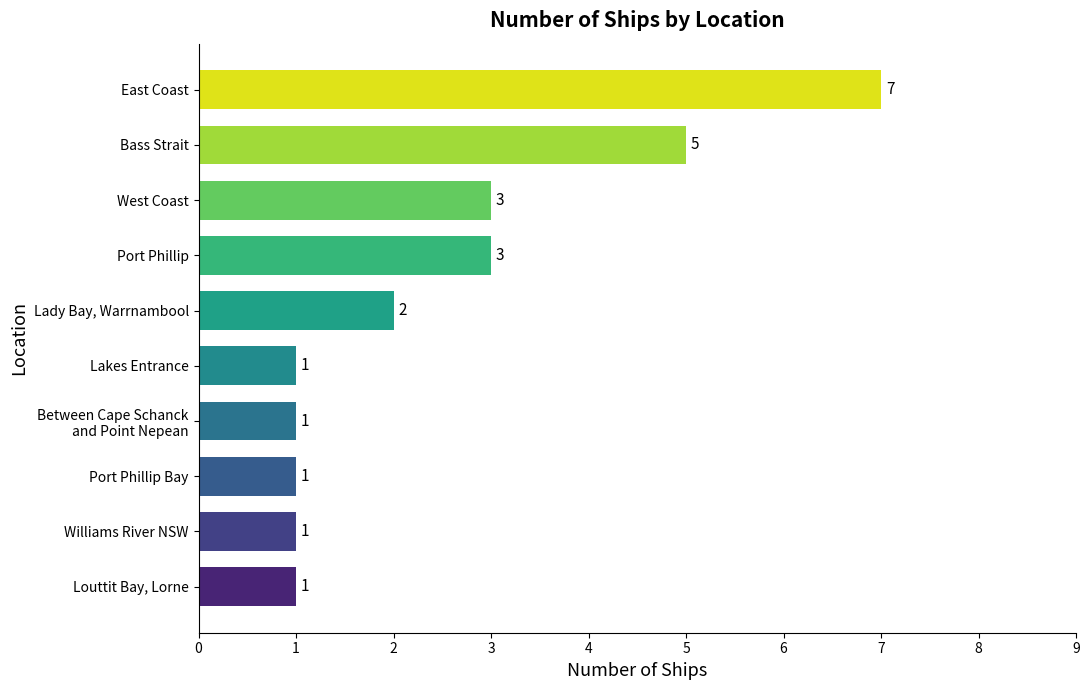

What is the difference between the maximum and minimum values?

6